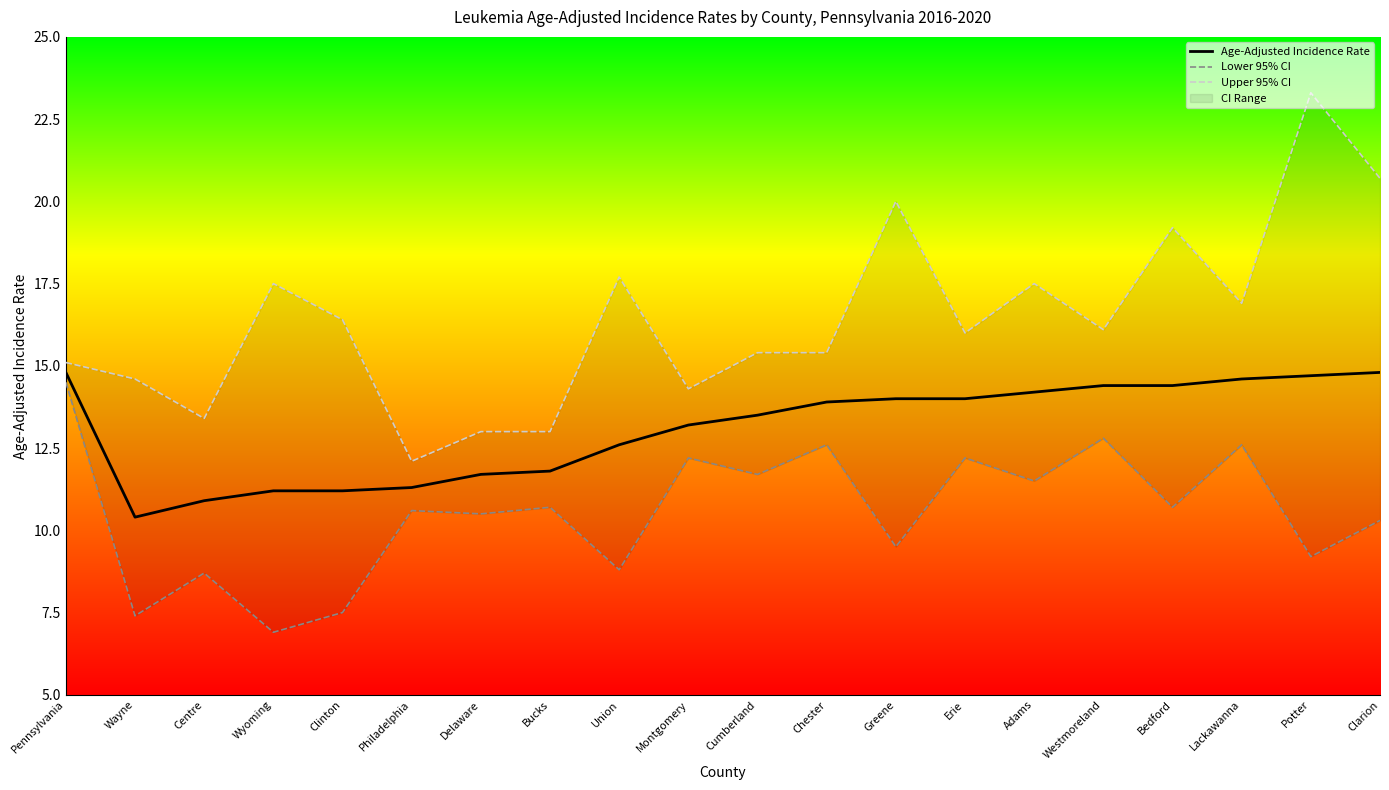

Which category has the lowest value in the Upper 95% CI series?

Philadelphia